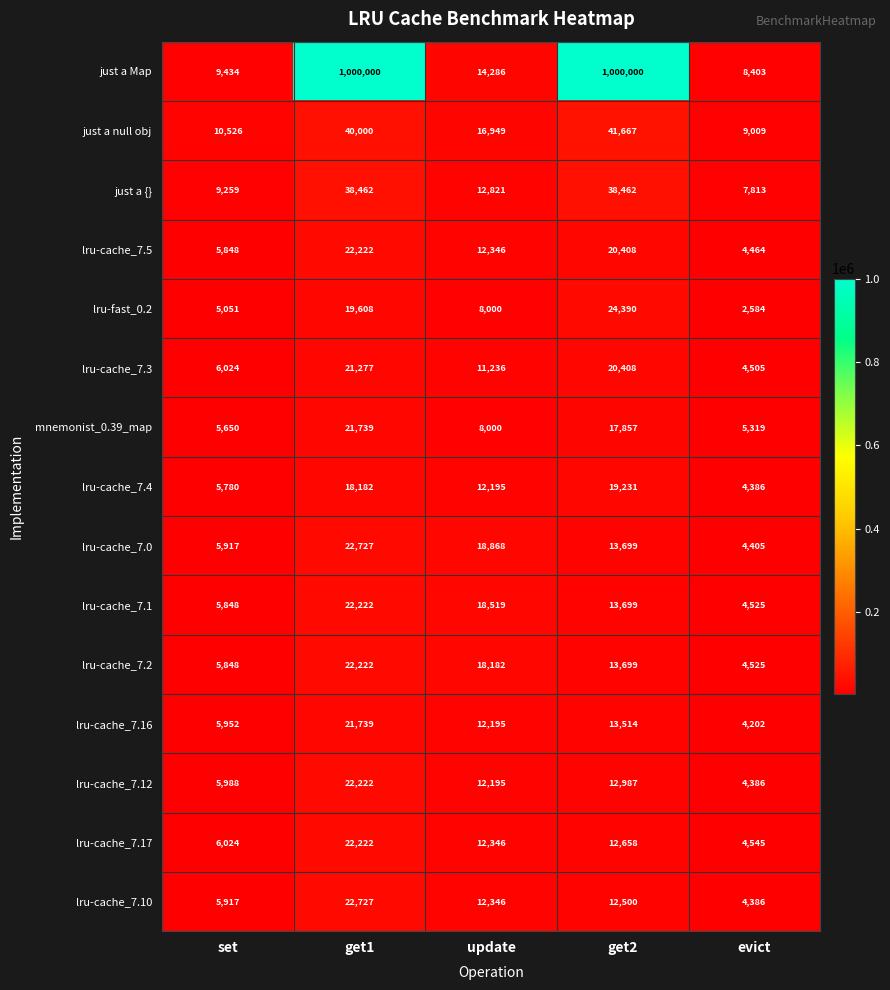

The just a {} series shows 2103 at set. True or false?

False